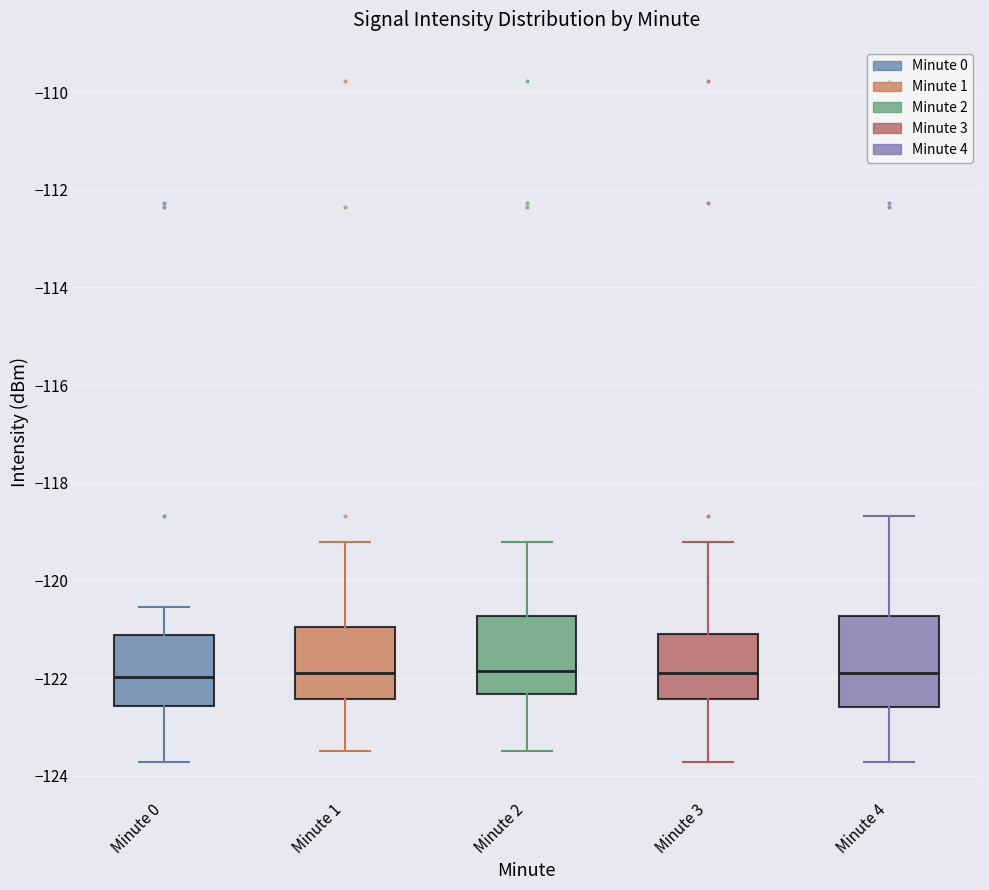

Reading left to right, transcribe this box plot: for each box, give where its median line is, the range the box spans, and where its two whiskers end, as read against the y-axis. The values are not printed on the chart, so give them approximately, as read against the axis.

Minute 0: median -122.0, box -122.6 to -121.2, whiskers -123.8 to -120.6
Minute 1: median -121.8, box -122.4 to -121.0, whiskers -123.4 to -119.2
Minute 2: median -121.8, box -122.4 to -120.8, whiskers -123.4 to -119.2
Minute 3: median -121.8, box -122.4 to -121.0, whiskers -123.8 to -119.2
Minute 4: median -122.0, box -122.6 to -120.8, whiskers -123.8 to -118.6